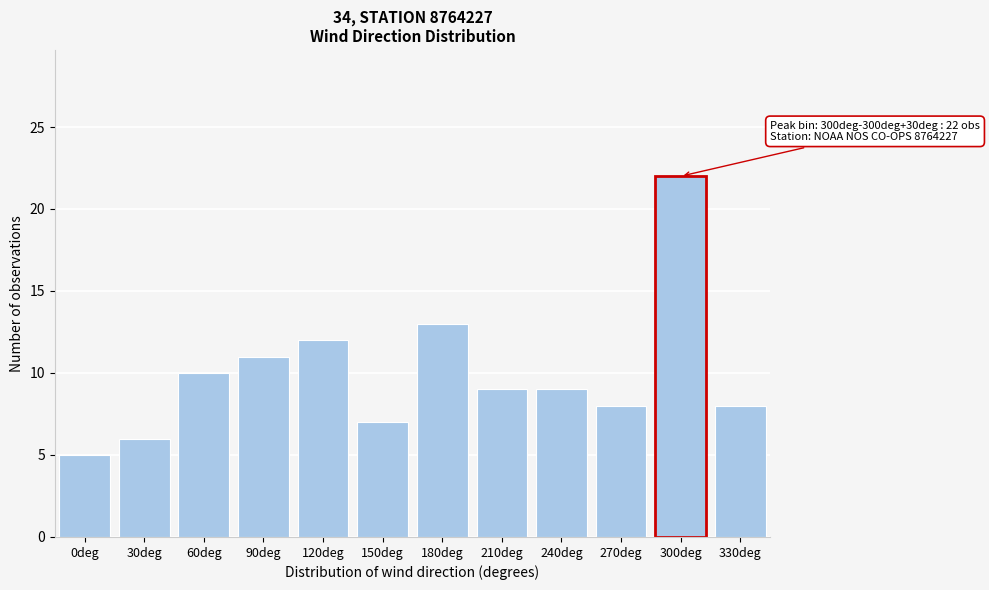

Reading left to right, what are all the values shown in this chart?

0deg=5	30deg=6	60deg=10	90deg=11	120deg=12	150deg=7	180deg=13	210deg=9	240deg=9	270deg=8	300deg=22	330deg=8